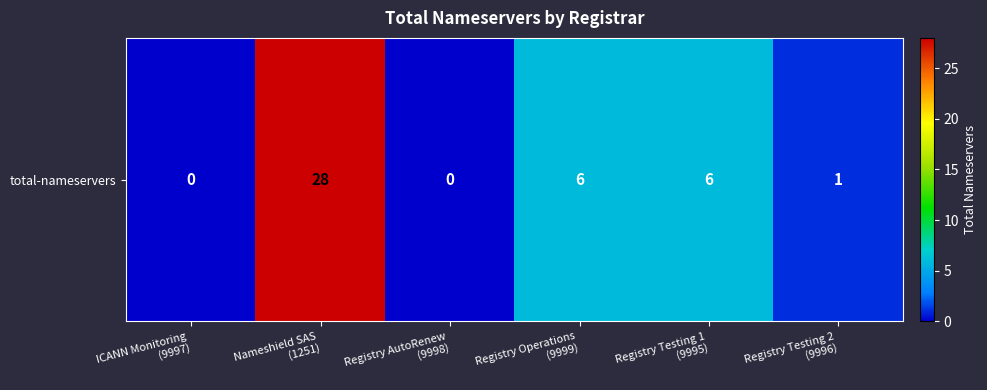

Where does the data first go above 6?

Nameshield SAS
(1251)